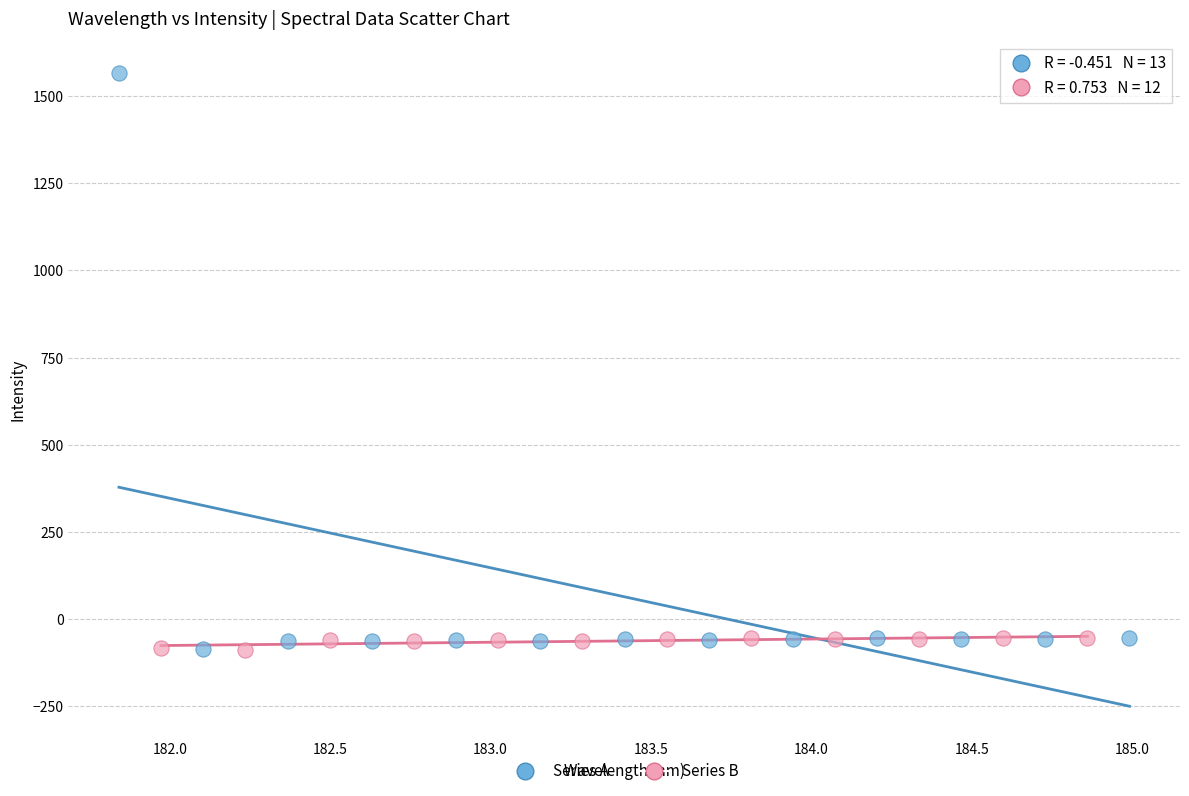

Which series reaches the maximum Y coordinate?

Series A